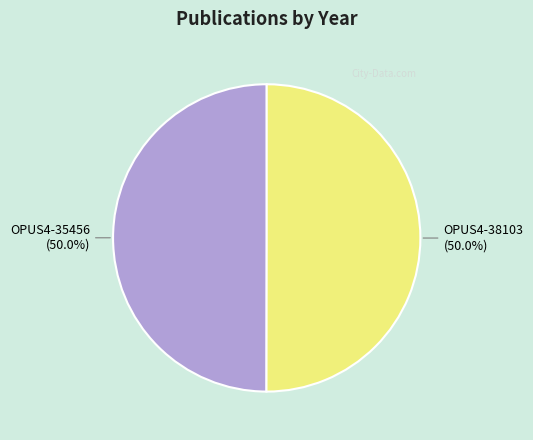

How many slices are in this pie chart?

2